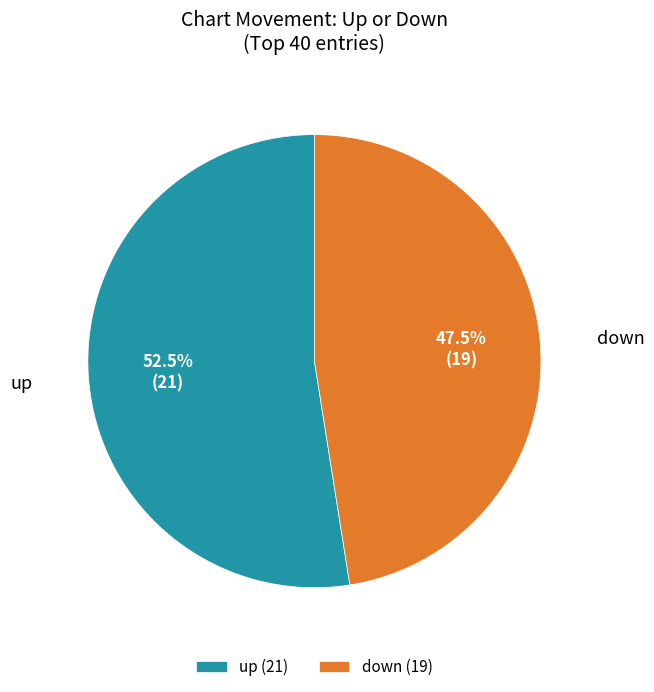

Approximately how many times larger is the value at down compared to up?

0.9